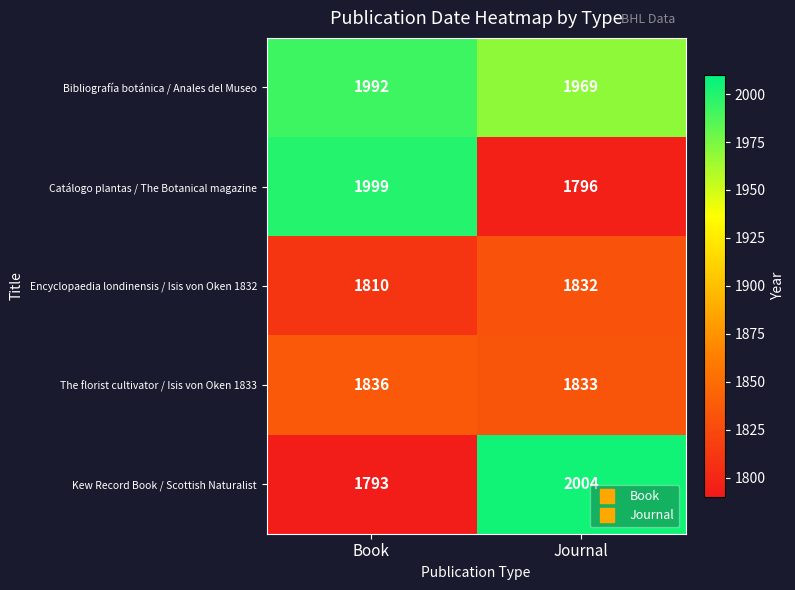

What is the difference between the Catálogo plantas / The Botanical magazine values at Book and Journal?

203